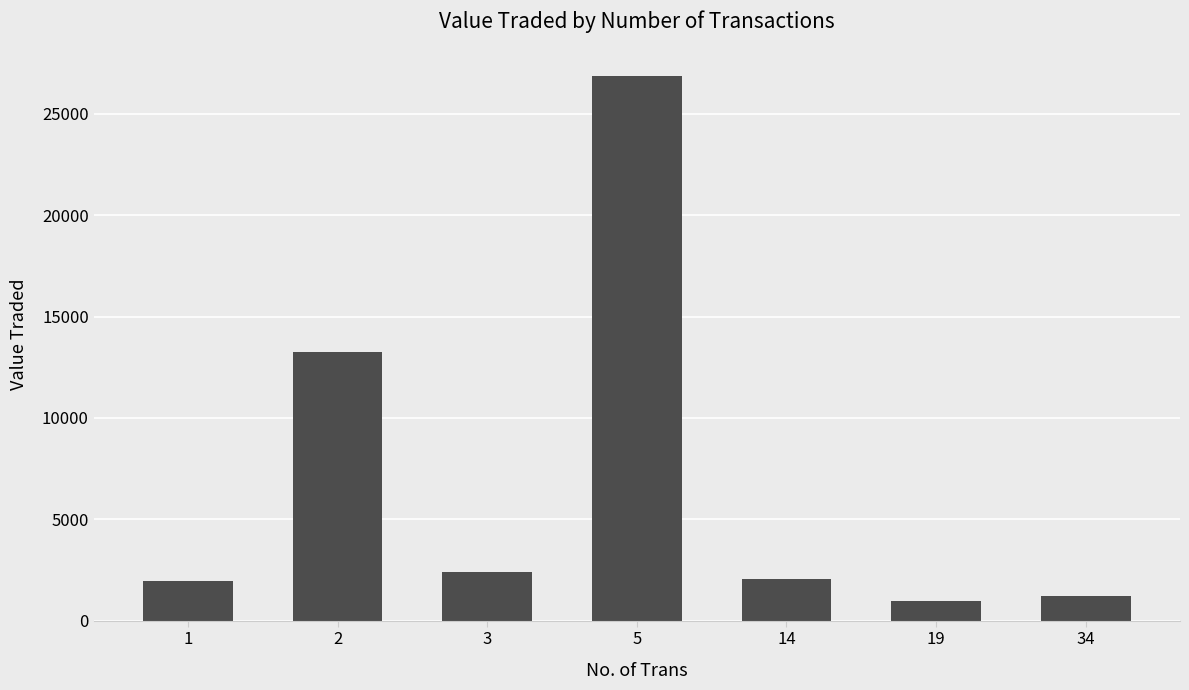

Where is the data nearest to the value 13937?

2